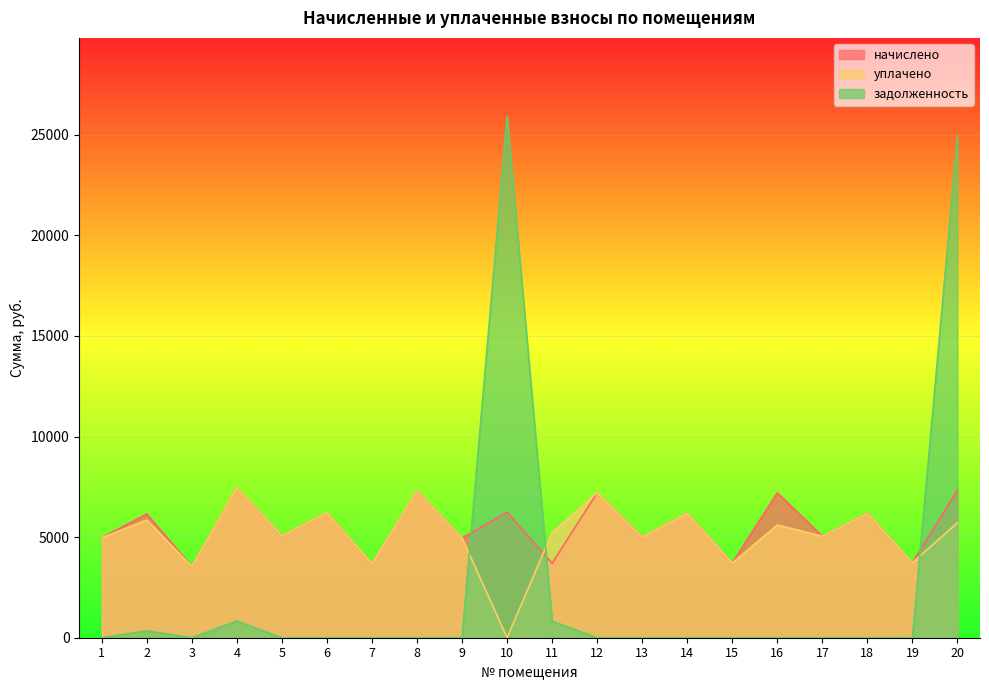

What is the sum of all задолженность values?

52842.8